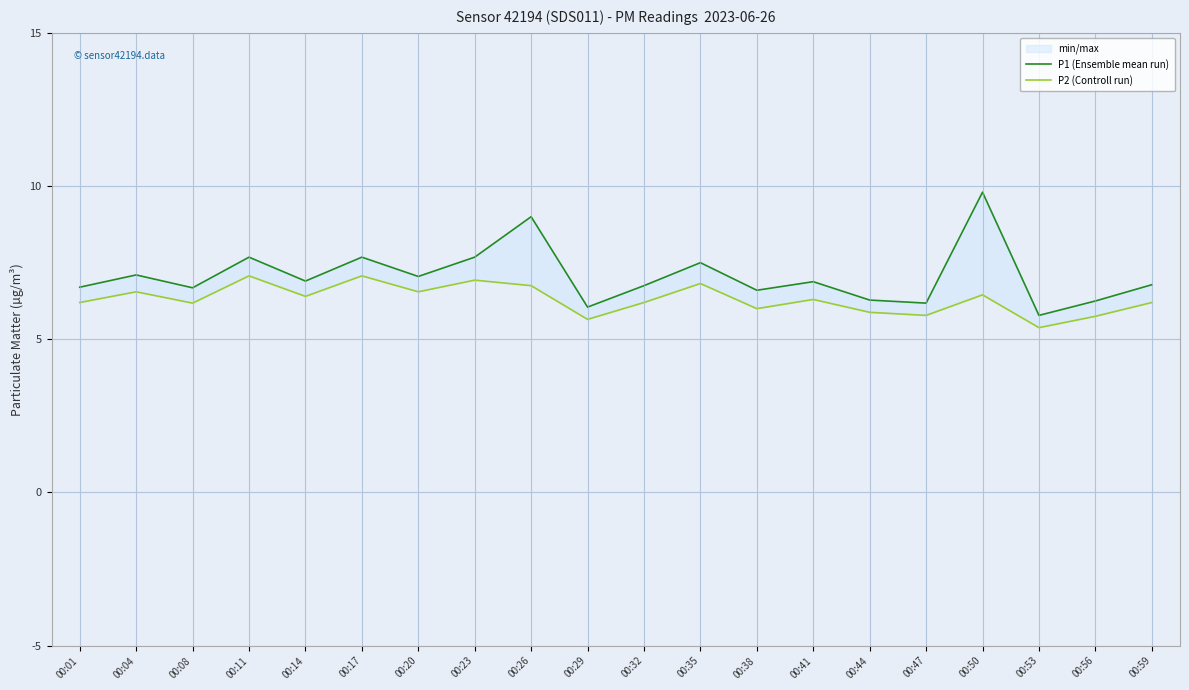

At how many categories does at least one series exceed 7?

8